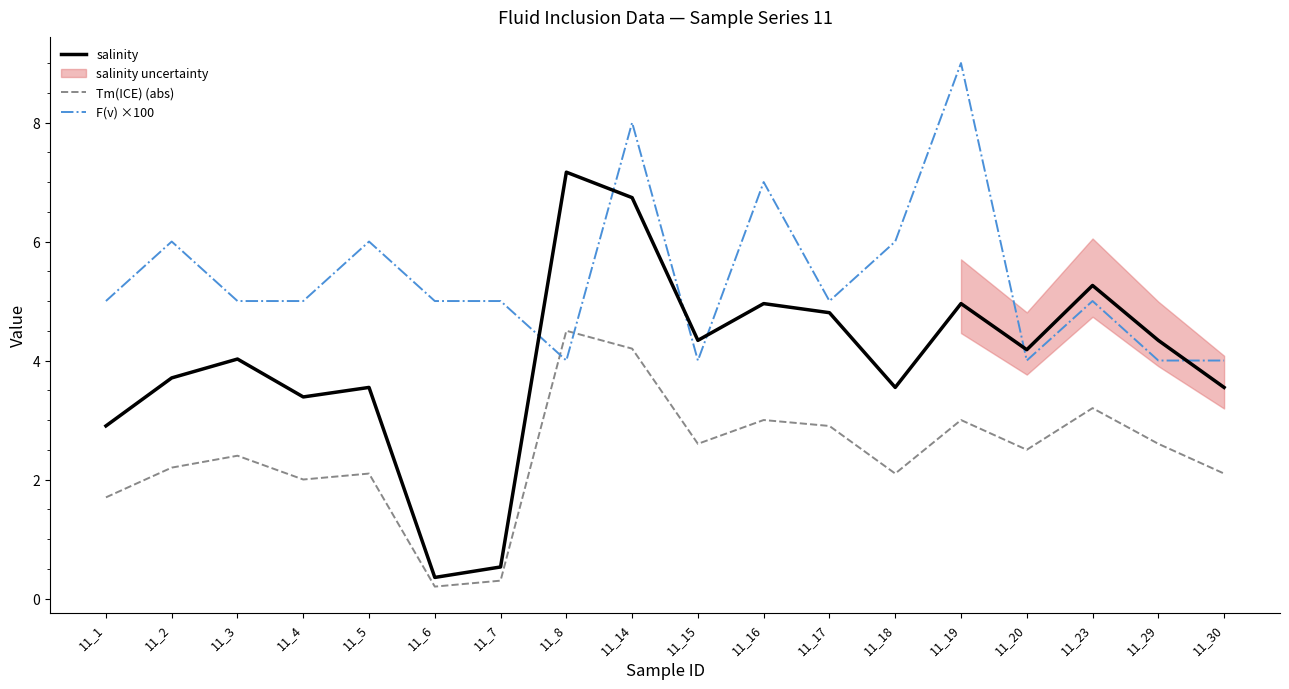

Where is the first local minimum for salinity?

11_4